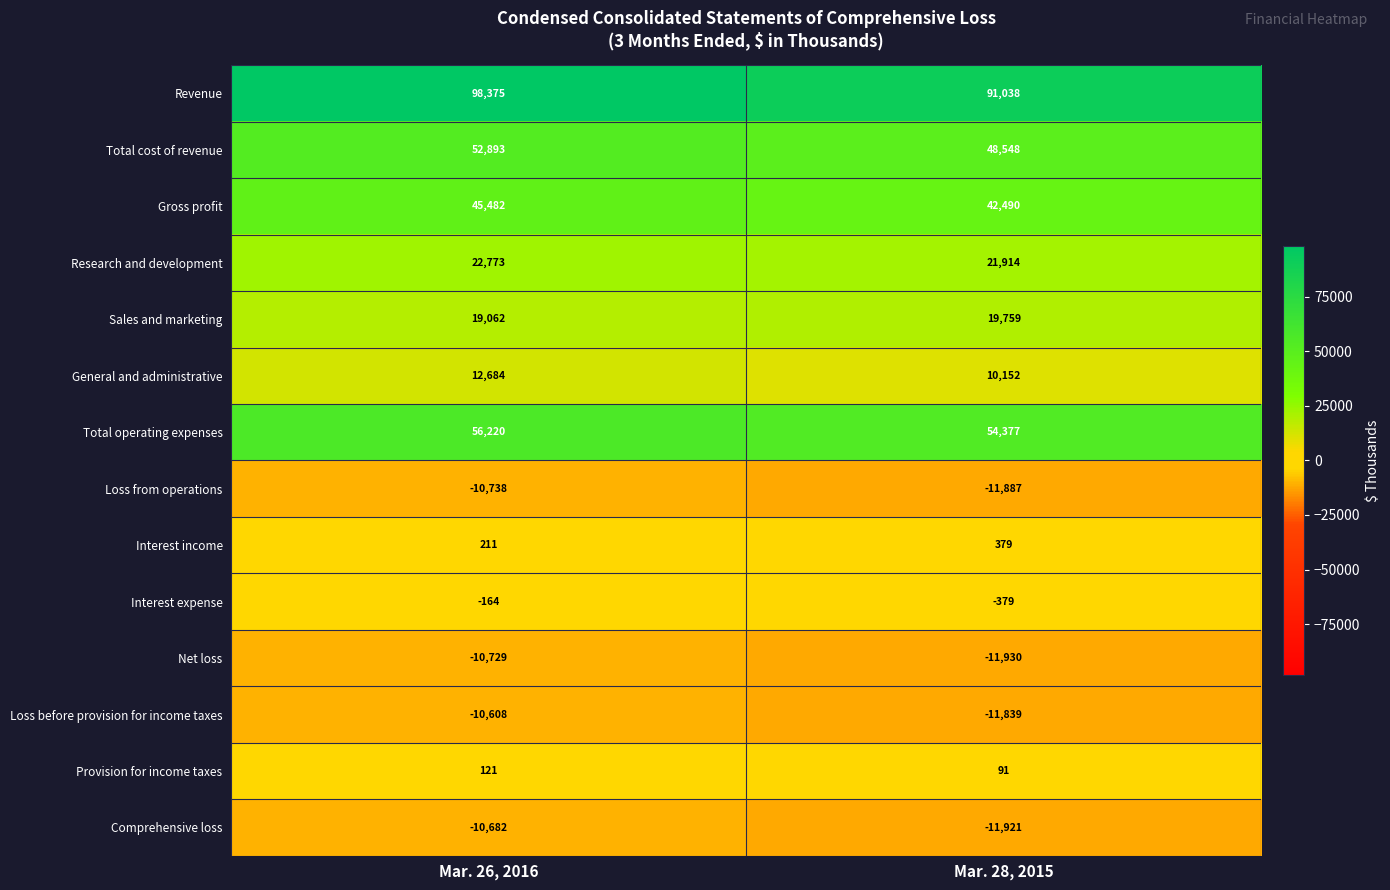

What is the maximum value for Provision for income taxes?

121